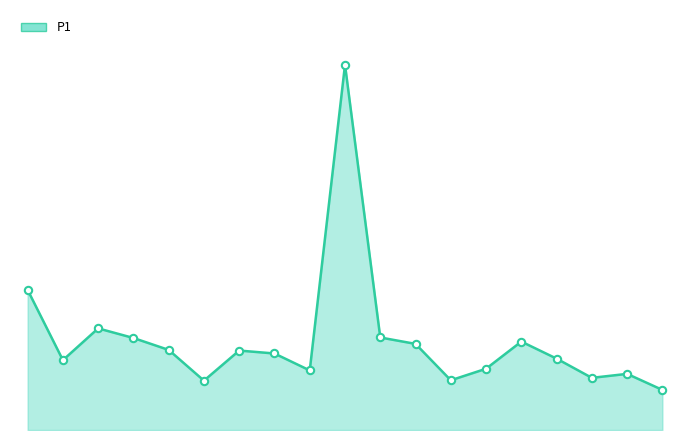

At which category is the sum across all series the highest?

9